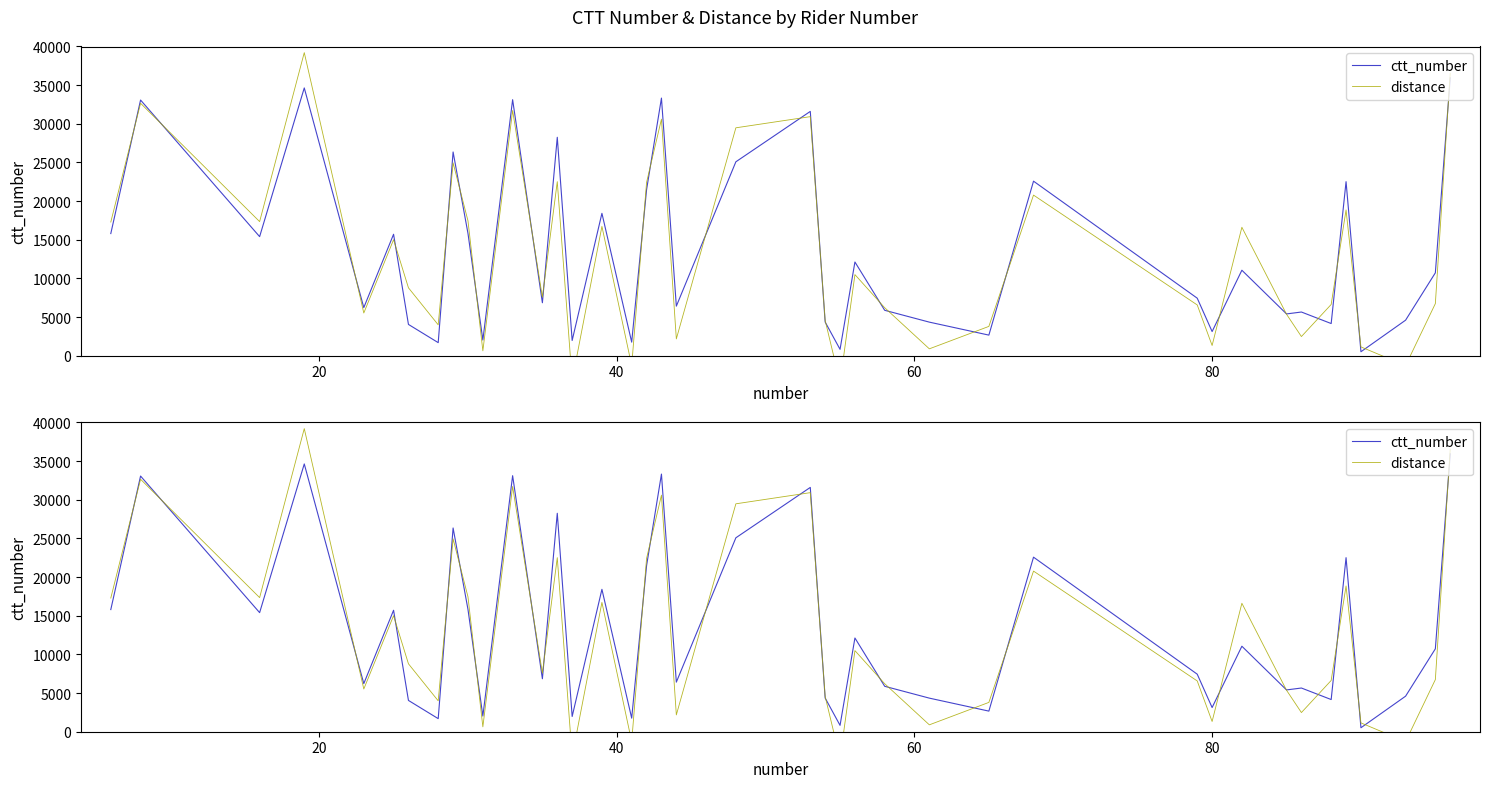

What are all the series names shown in the legend?

ctt_number, distance